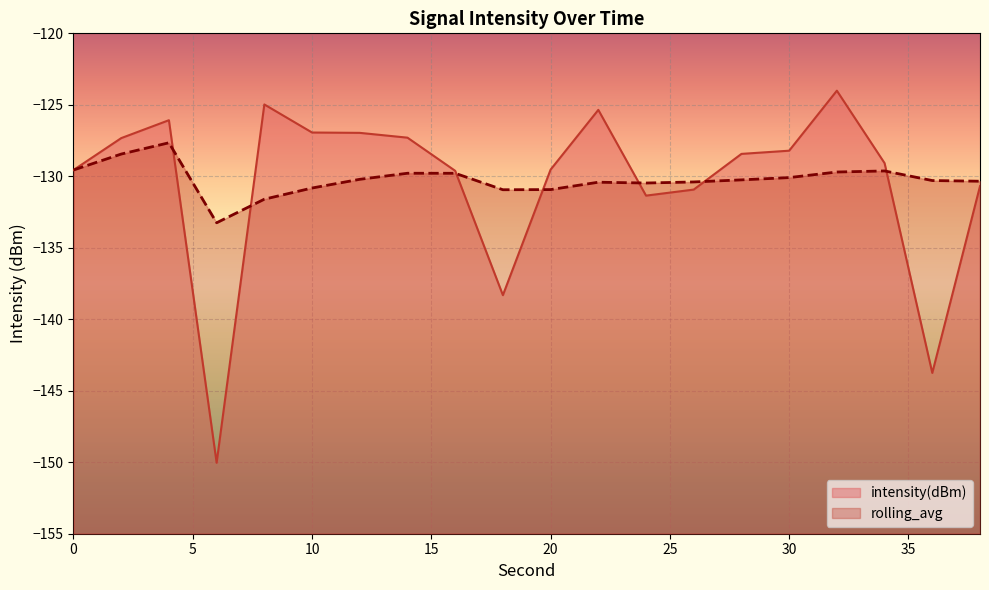

Is the value of intensity(dBm) at 20 greater than the value of rolling_avg at 12?

Yes